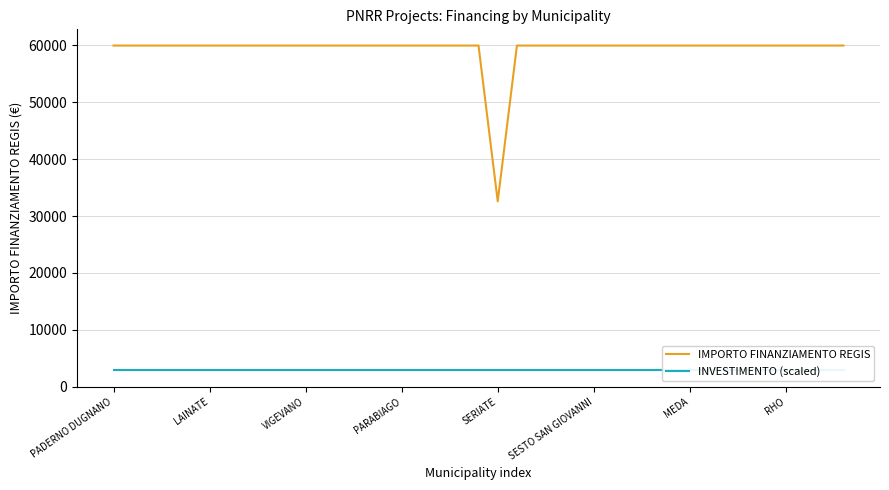

Reading left to right, transcribe all the data shown in this chart.

IMPORTO FINANZIAMENTO REGIS: 59966.0	59966.0	59966.0	59966.0	59966.0	59966.0	59966.0	59966.0	59966.0	59966.0	59966.0	59966.0	59966.0	59966.0	59966.0	59966.0	59966.0	59966.0	59966.0	59966.0	32589.0	59966.0	59966.0	59966.0	59966.0	59966.0	59966.0	59966.0	59966.0	59966.0	59966.0	59966.0	59966.0	59966.0	59966.0	59966.0	59966.0	59966.0	59966.0
INVESTIMENTO (scaled): 2998.3	2998.3	2998.3	2998.3	2998.3	2998.3	2998.3	2998.3	2998.3	2998.3	2998.3	2998.3	2998.3	2998.3	2998.3	2998.3	2998.3	2998.3	2998.3	2998.3	2998.3	2998.3	2998.3	2998.3	2998.3	2998.3	2998.3	2998.3	2998.3	2998.3	2998.3	2998.3	2998.3	2998.3	2998.3	2998.3	2998.3	2998.3	2998.3